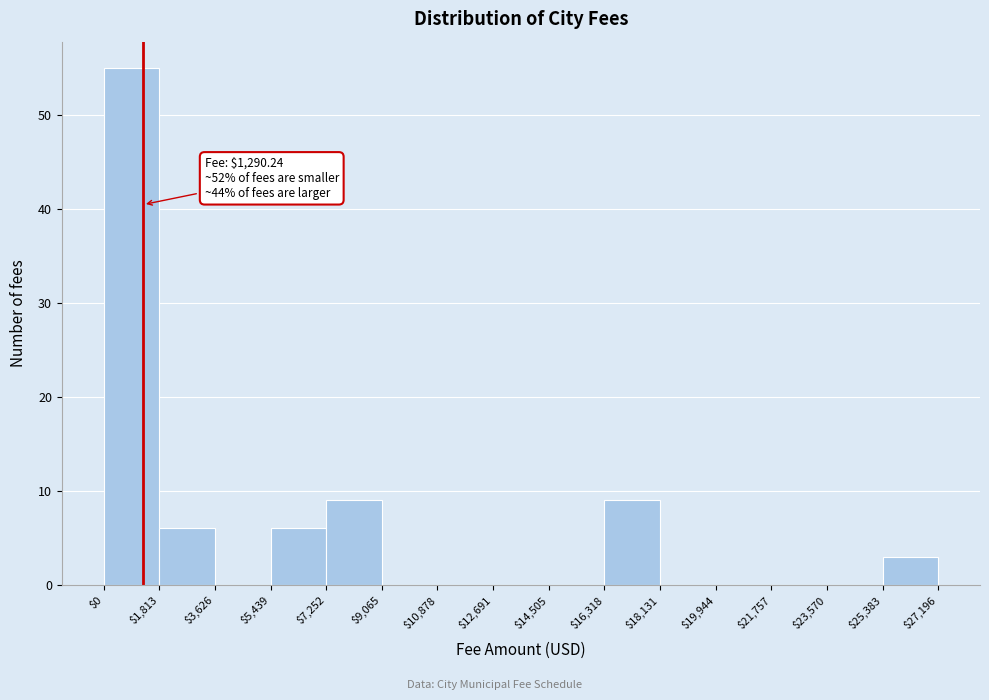

Over which range of the x-axis is the bar tallest?

$0 to $1,813